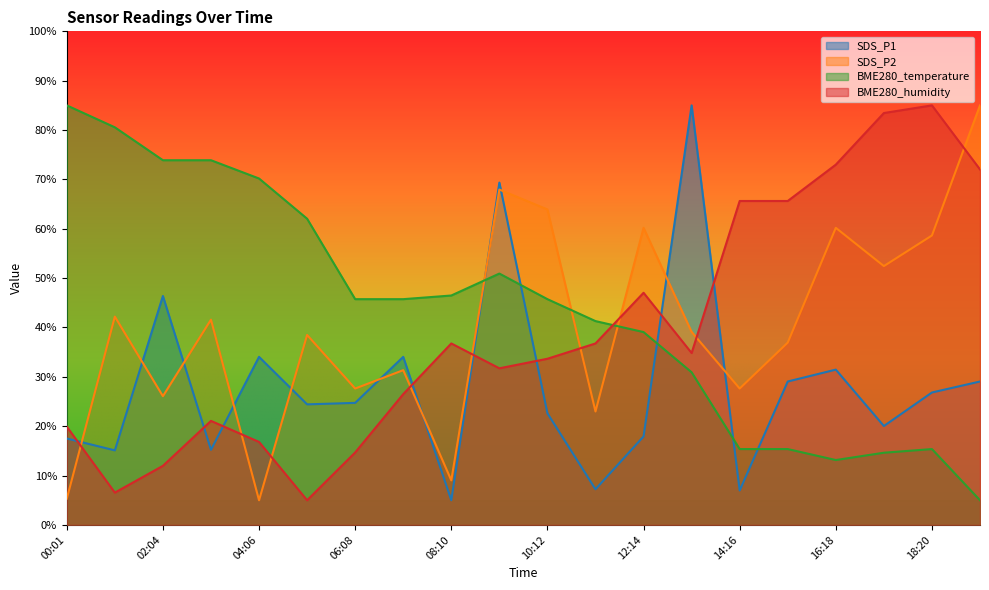

Which series has the widest spread of values?

SDS_P1